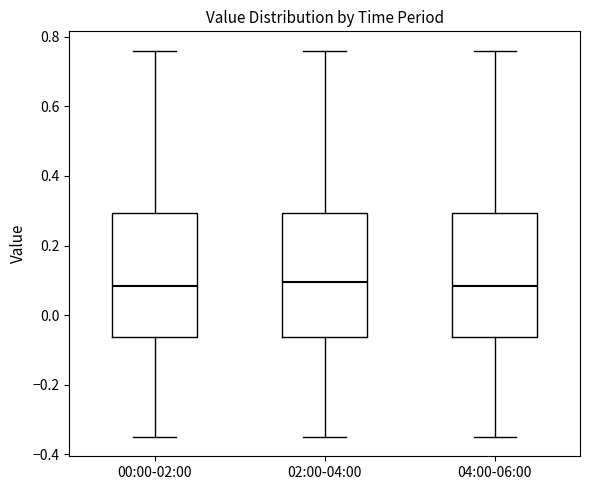

Reading left to right, transcribe this box plot: for each box, give where its median line is, the range the box spans, and where its two whiskers end, as read against the y-axis. The values are not printed on the chart, so give them approximately, as read against the axis.

00:00-02:00: median 0.08, box -0.06 to 0.30, whiskers -0.34 to 0.76
02:00-04:00: median 0.10, box -0.06 to 0.30, whiskers -0.34 to 0.76
04:00-06:00: median 0.08, box -0.06 to 0.30, whiskers -0.34 to 0.76